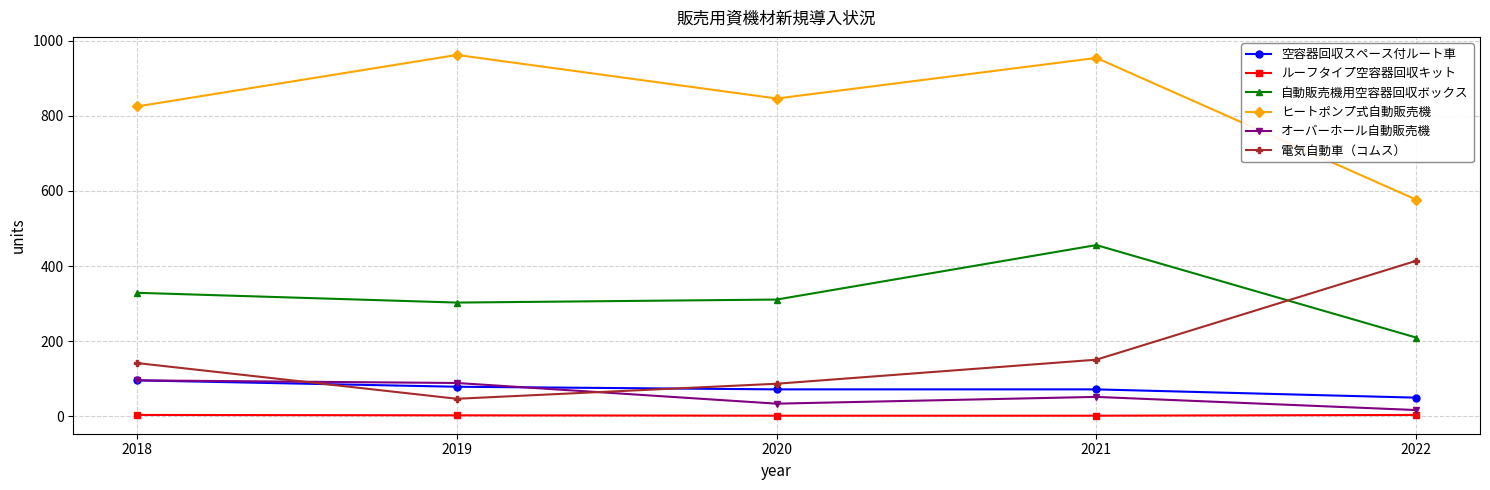

How many data points does each series have?

5